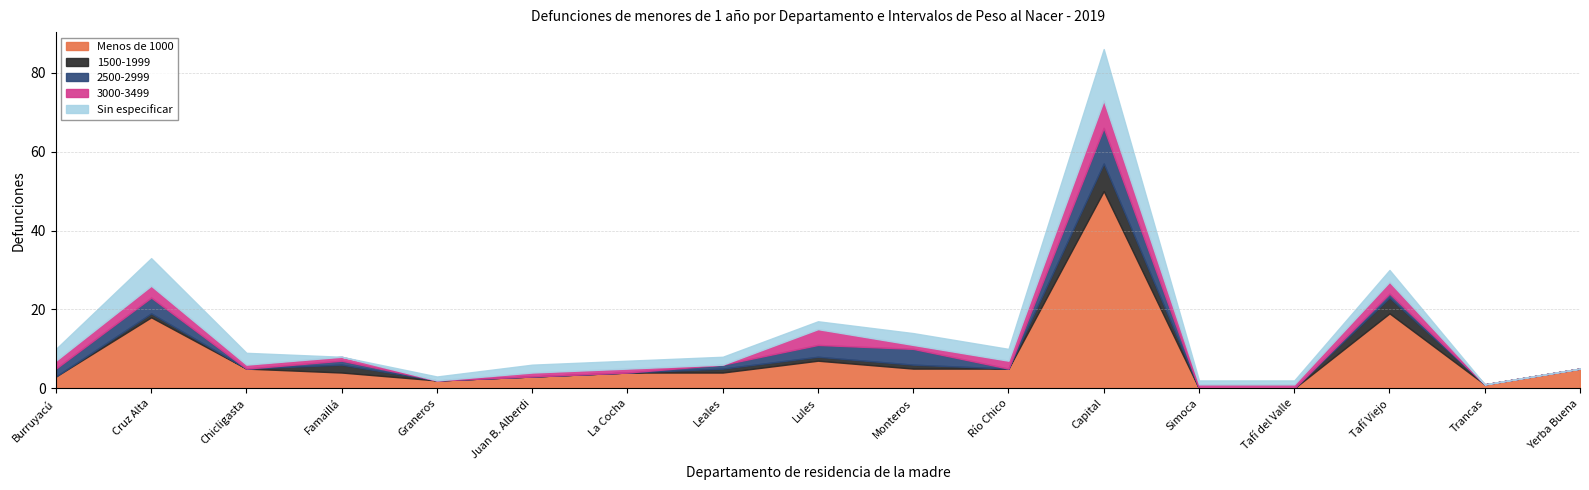

Does the chart have visible grid lines?

Yes